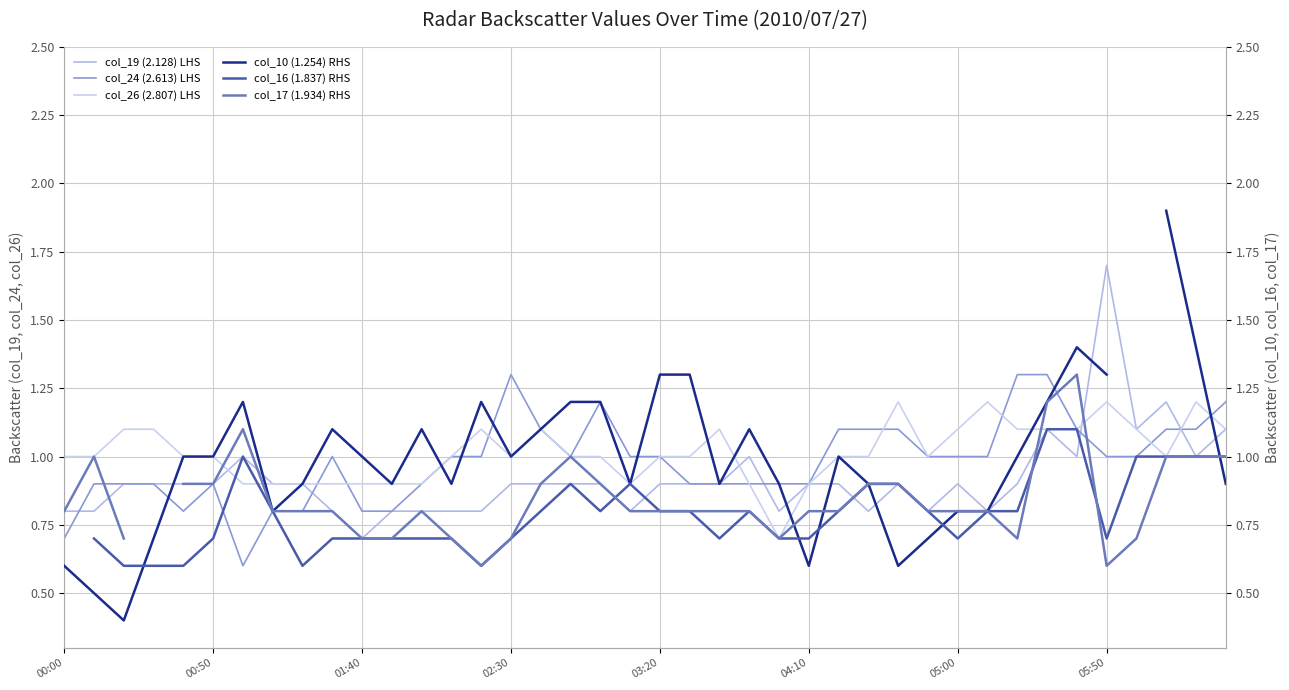

At which category is the sum across all series the highest?

37